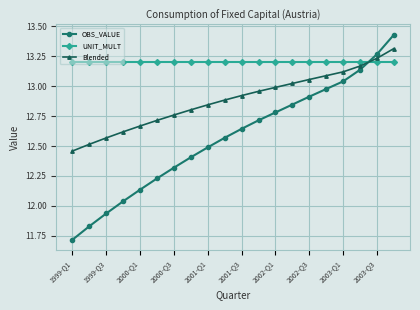

What is the smallest value displayed?

11.7